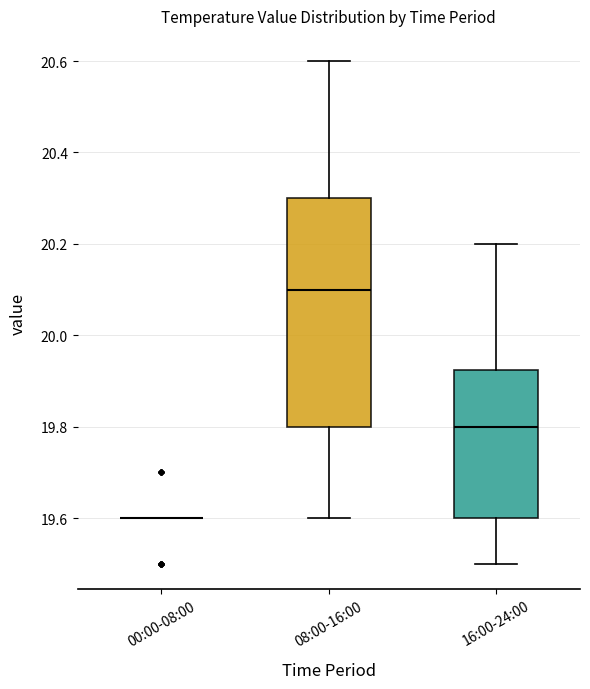

Reading left to right, transcribe this box plot: for each box, give where its median line is, the range the box spans, and where its two whiskers end, as read against the y-axis. The values are not printed on the chart, so give them approximately, as read against the axis.

00:00-08:00: box collapsed to a line at 19.60, whiskers 19.60 to 19.60
08:00-16:00: median 20.10, box 19.80 to 20.30, whiskers 19.60 to 20.60
16:00-24:00: median 19.80, box 19.60 to 19.92, whiskers 19.50 to 20.20